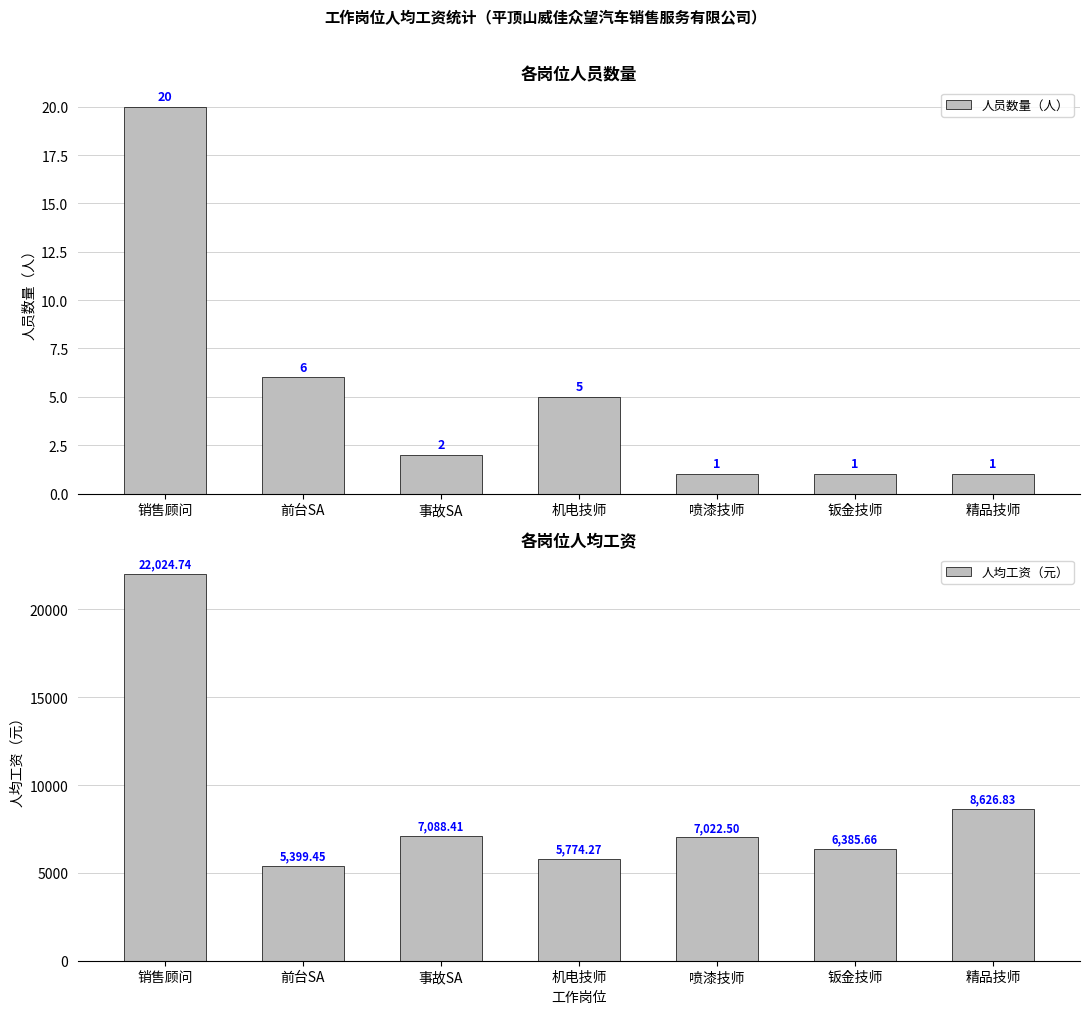

What is the label of the 5th bar from the right?

事故SA